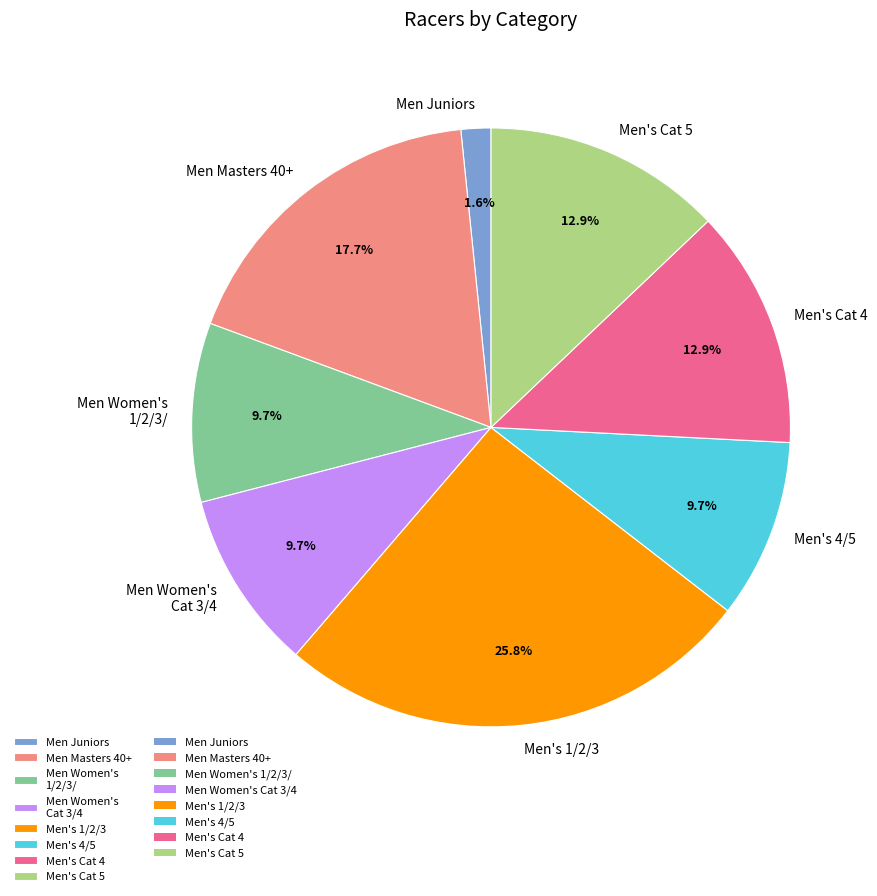

Is it true that Men Masters 40+ is 7% of the pie?

False